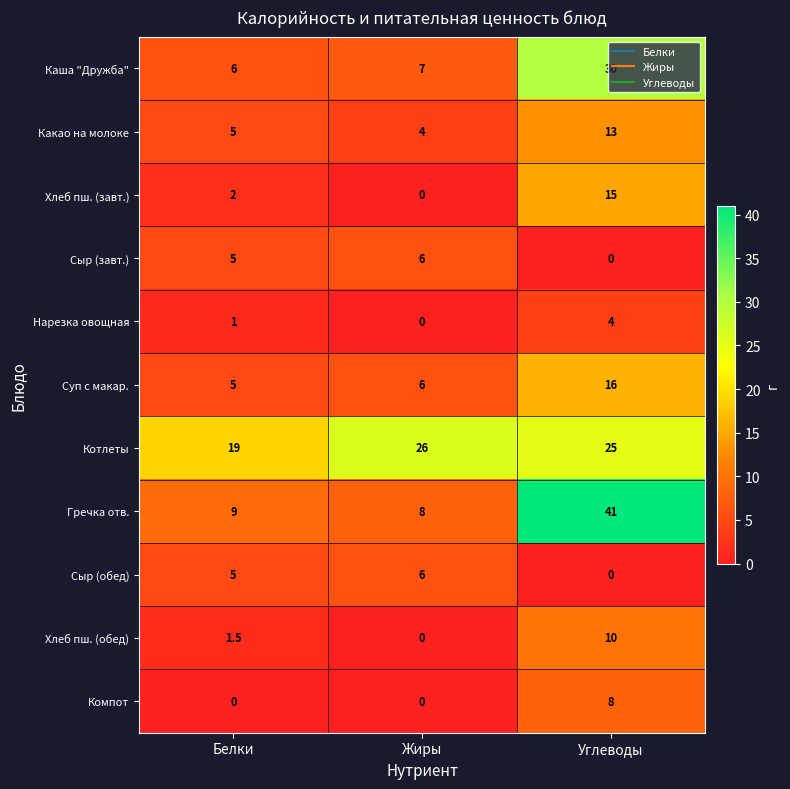

At which category is the sum across all series the highest?

Углеводы